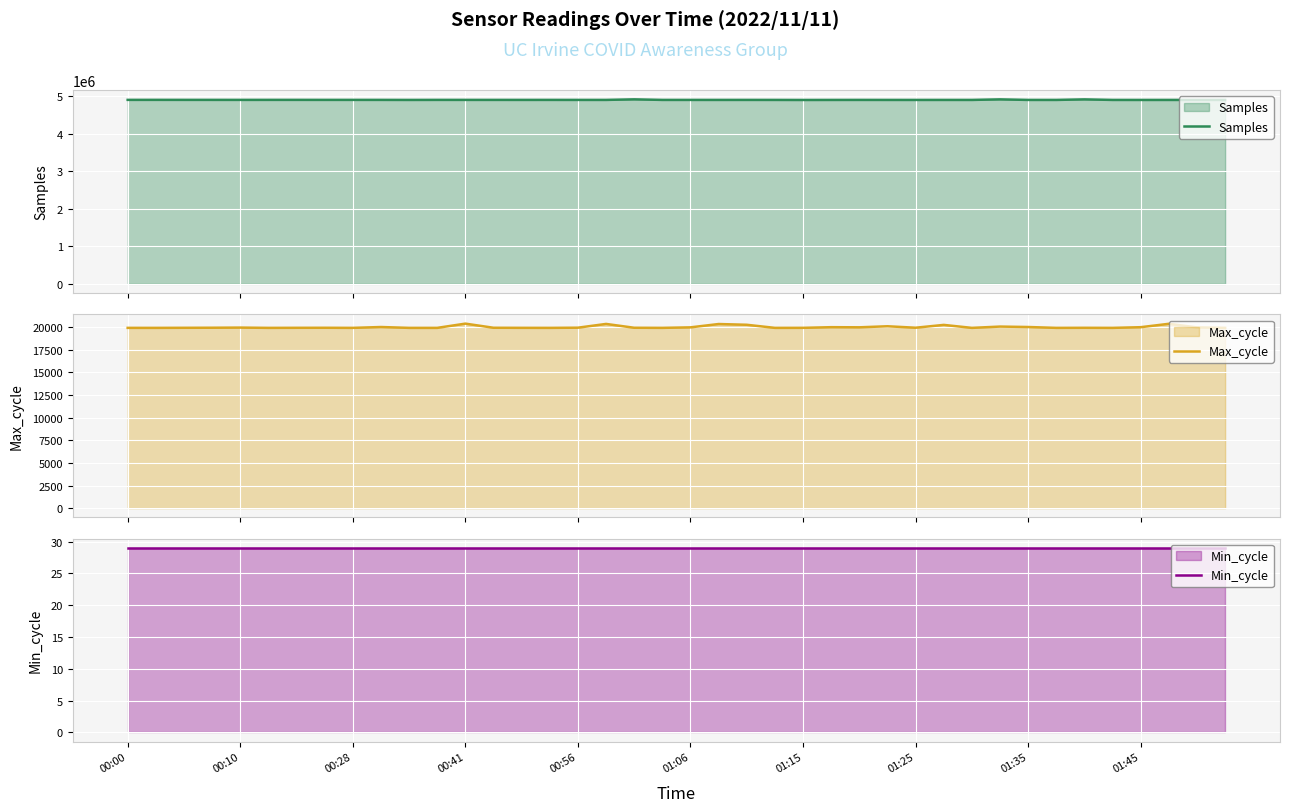

What is the maximum value for Max_cycle?

20392